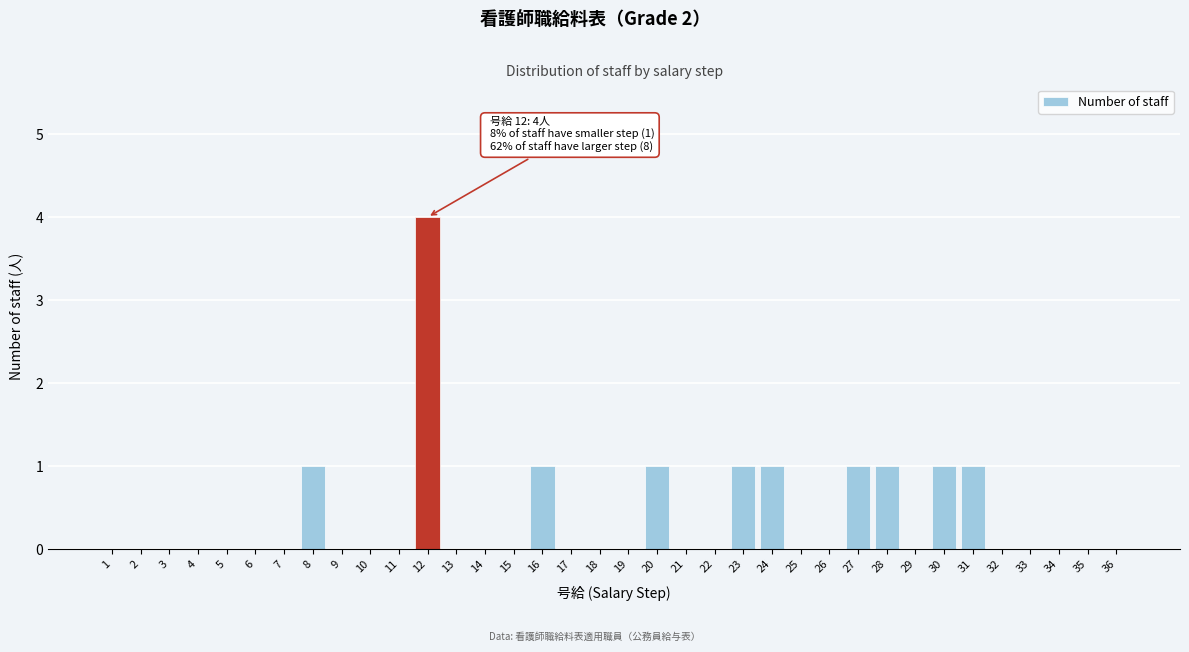

What is the maximum value shown in the chart?

4